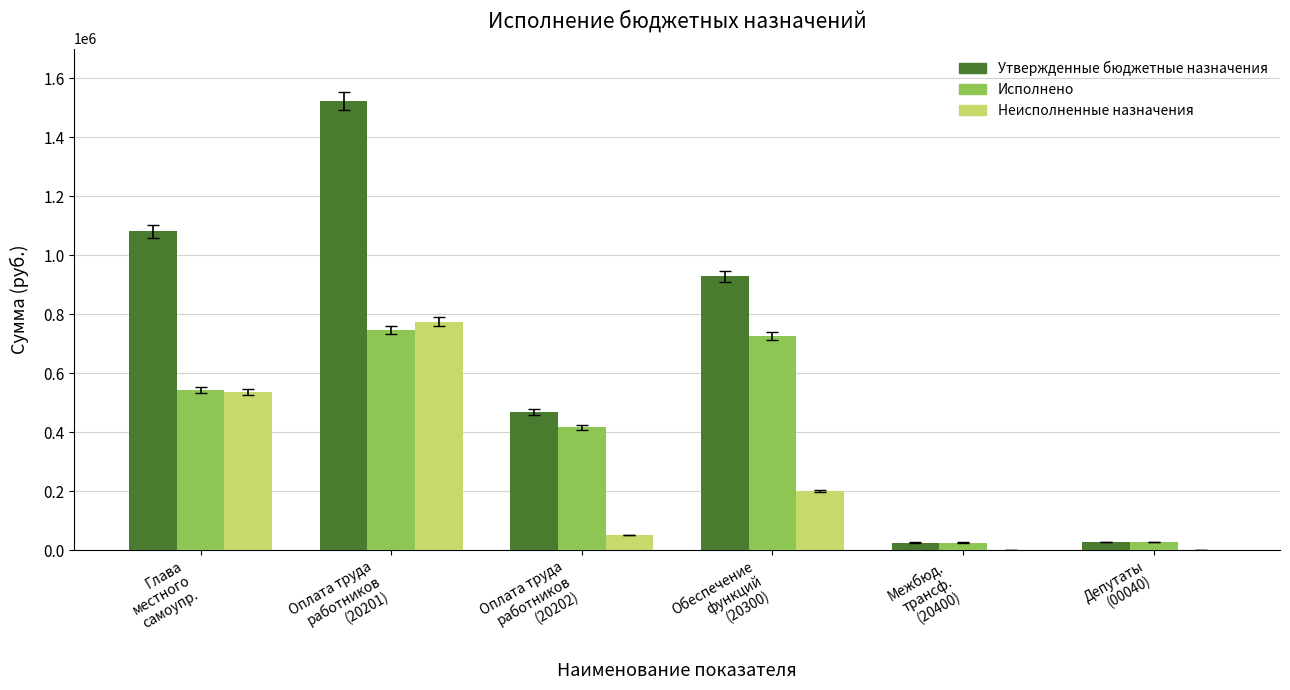

What is the sum of all Неисполненные назначения values?

1564673.4